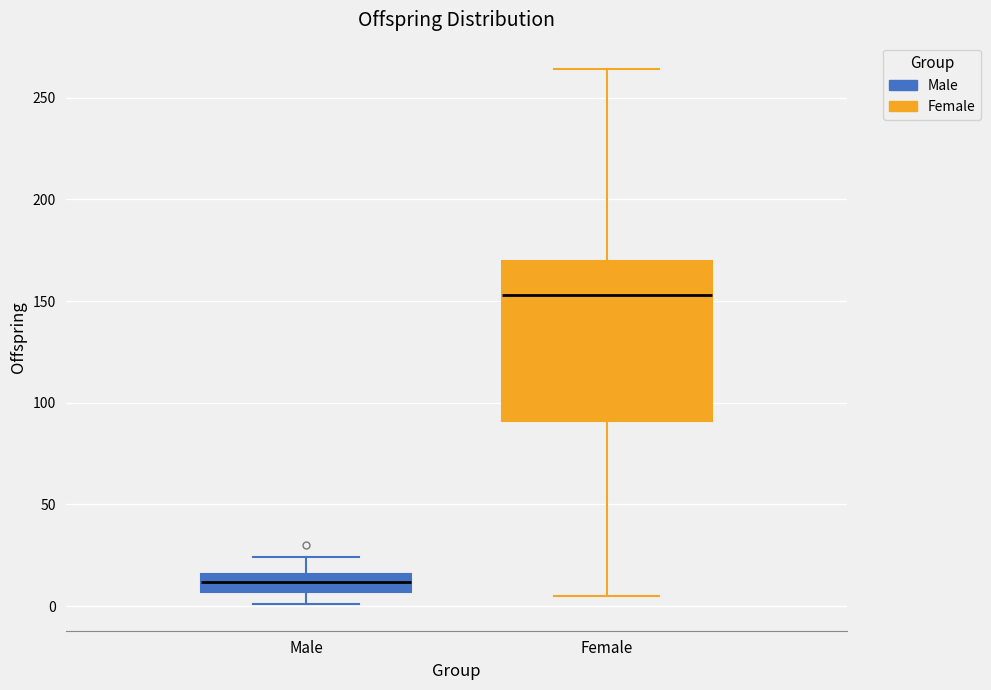

Reading left to right, transcribe this box plot: for each box, give where its median line is, the range the box spans, and where its two whiskers end, as read against the y-axis. The values are not printed on the chart, so give them approximately, as read against the axis.

Male: median 10, box 5 to 15, whiskers 0 to 25
Female: median 155, box 90 to 170, whiskers 5 to 265